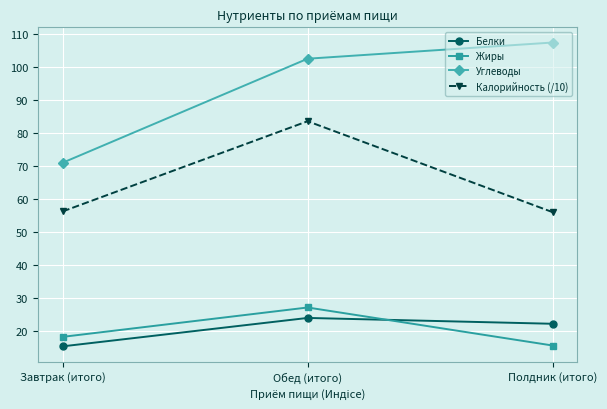

What is the label of the 1st point from the right?

Полдник (итого)